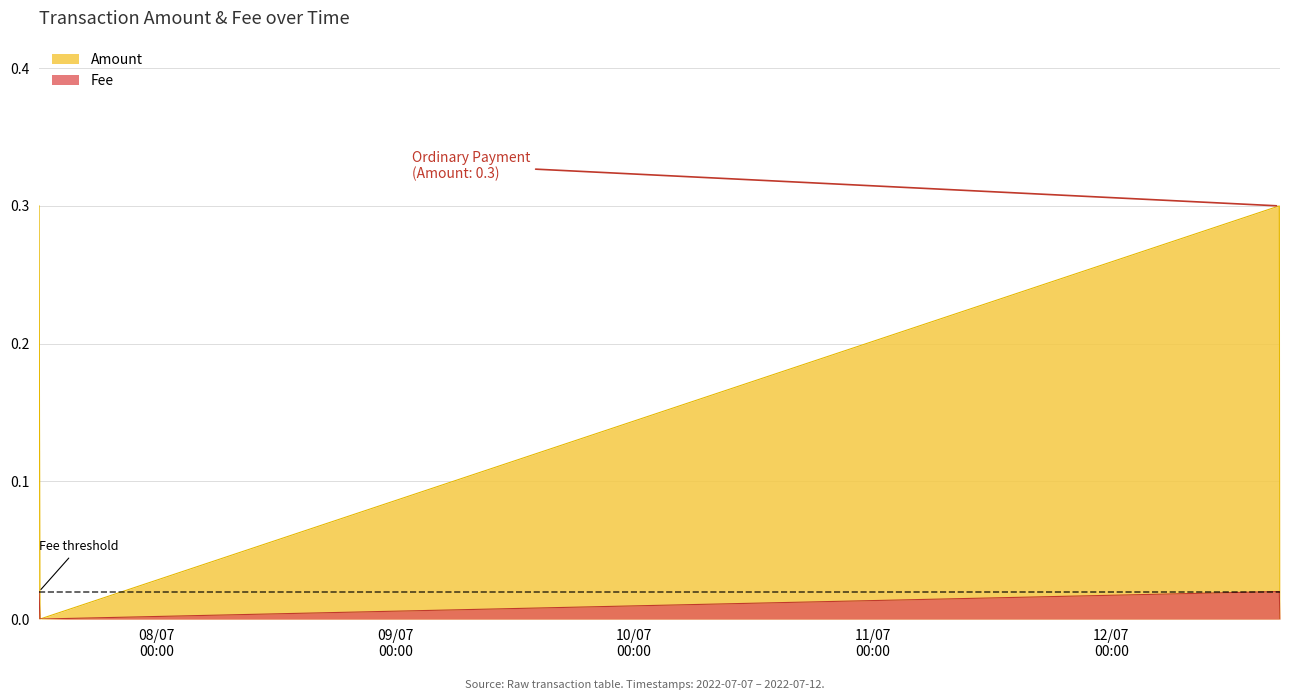

What are all the series names shown in the legend?

Amount, Fee